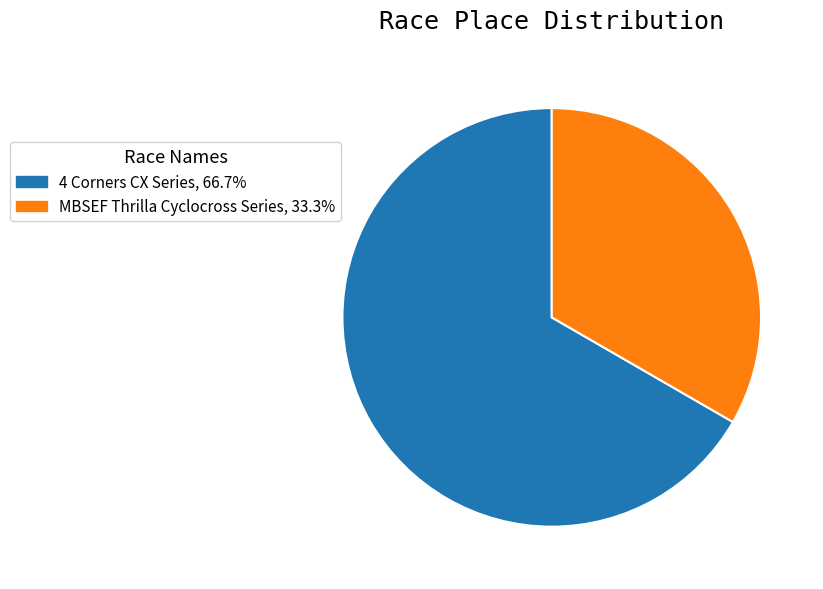

Is it true that MBSEF Thrilla Cyclocross Series is 33% of the pie?

True